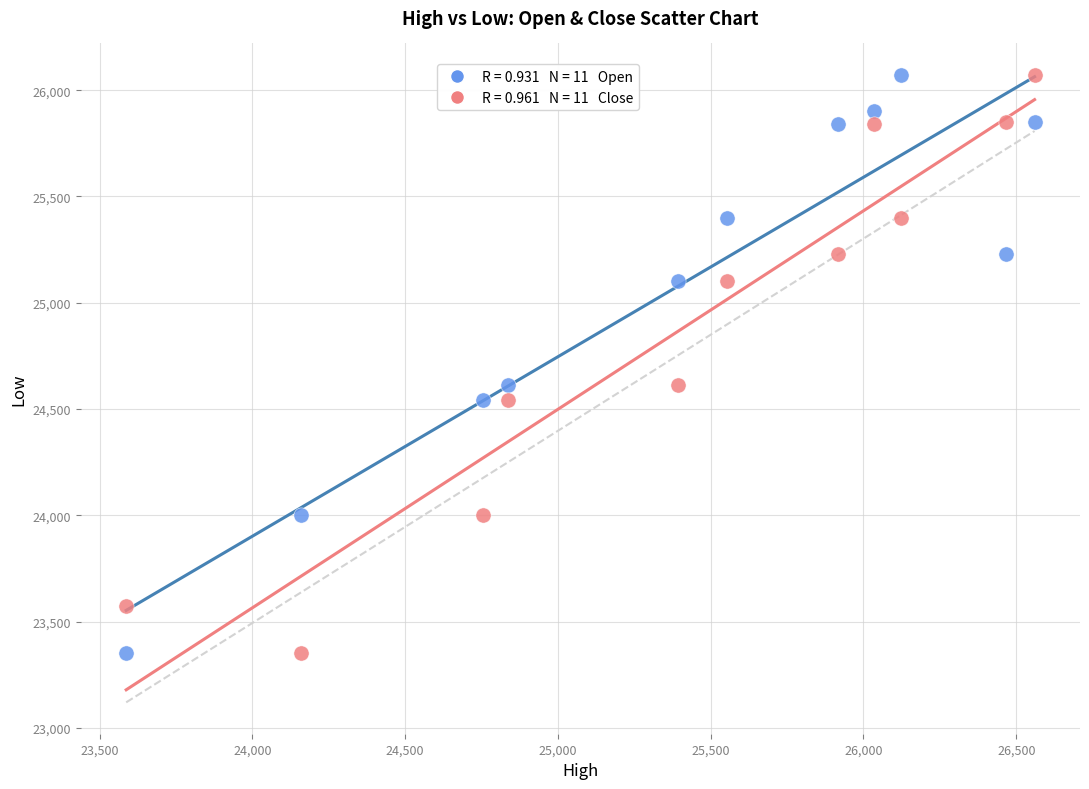

Across all data points, what is the range of Y values (max minus min)?

2721.5